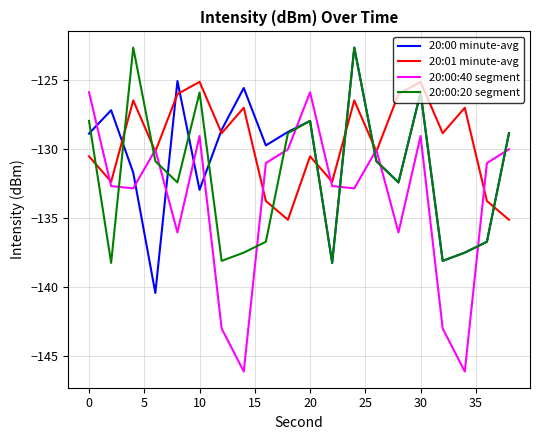

How many categories are shown in the chart?

20